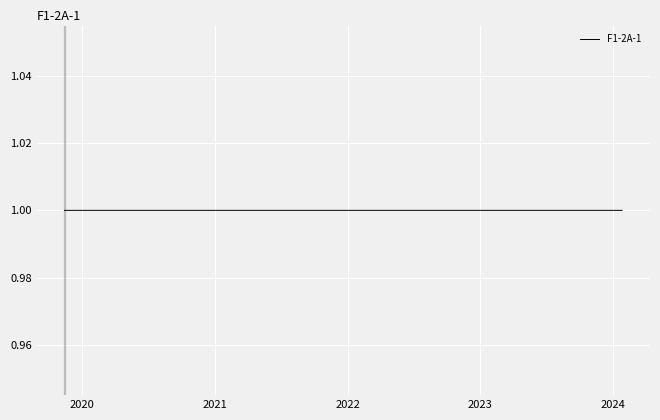

List the labels in order of value, smallest first.

2019-11-14, 2019-11-15, 2019-11-16, 2019-11-17, 2019-11-18, 2019-11-19, 2019-11-20, 2019-11-21, 2019-11-22, 2019-11-23, 2019-11-24, 2019-11-25, 2019-11-26, 2019-11-27, 2019-11-28, 2019-11-29, 2019-11-30, 2019-12-01, 2019-12-02, 2019-12-03, 2019-12-04, 2019-12-05, 2019-12-06, 2019-12-07, 2019-12-08, 2019-12-09, 2019-12-10, 2019-12-11, 2019-12-12, 2019-12-13, 2019-12-14, 2019-12-15, 2019-12-16, 2019-12-17, 2019-12-18, 2019-12-19, 2019-12-20, 2019-12-21, 2019-12-22, 2019-11-13